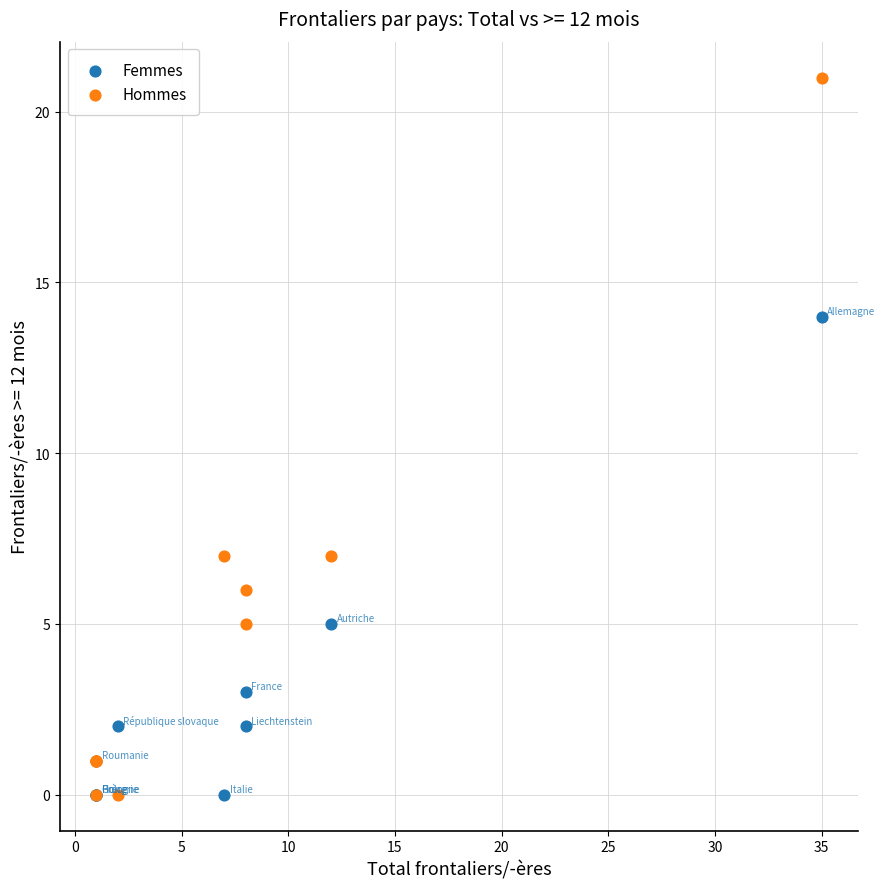

What are all the series names shown in the legend?

Femmes, Hommes